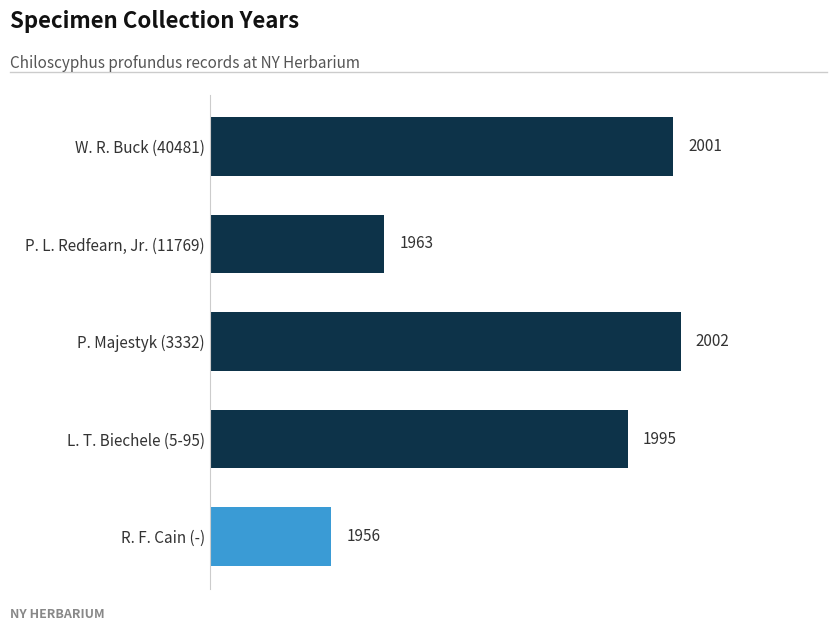

True or false: the data shows 2001 at W. R. Buck (40481).

True